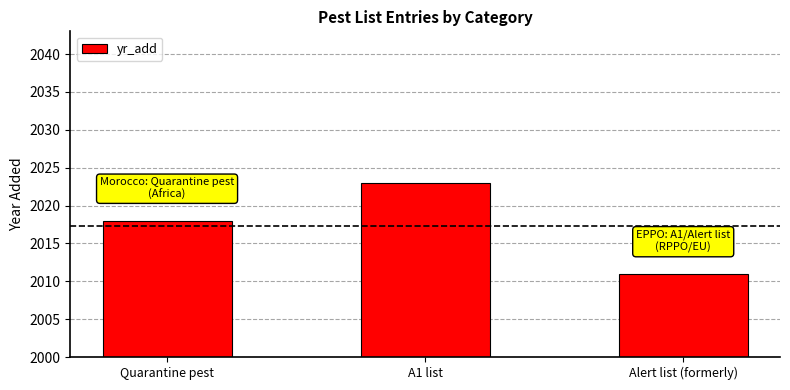

What is the average value?

2017